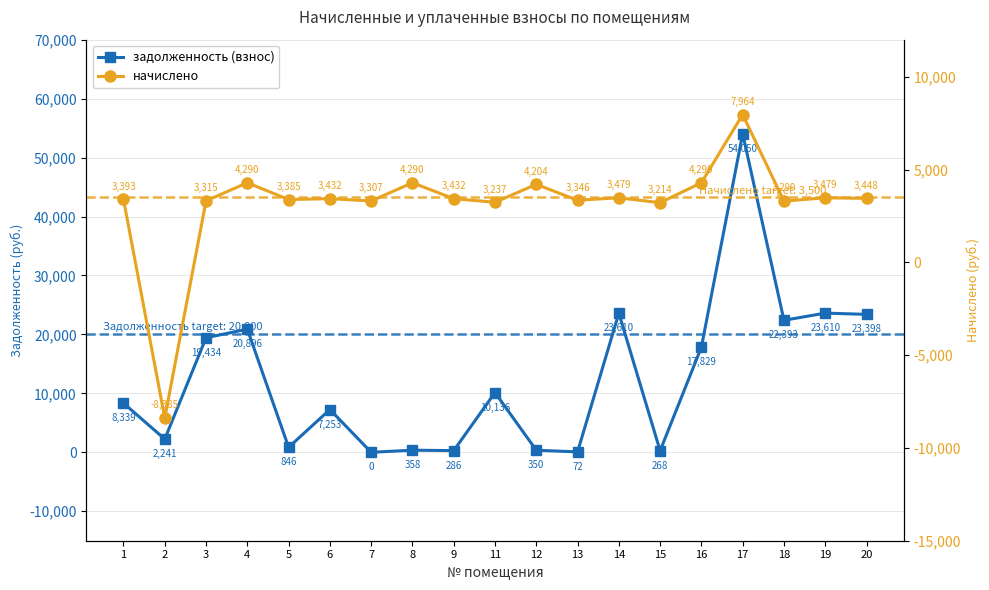

How many interior local valleys does the начислено series have?

7